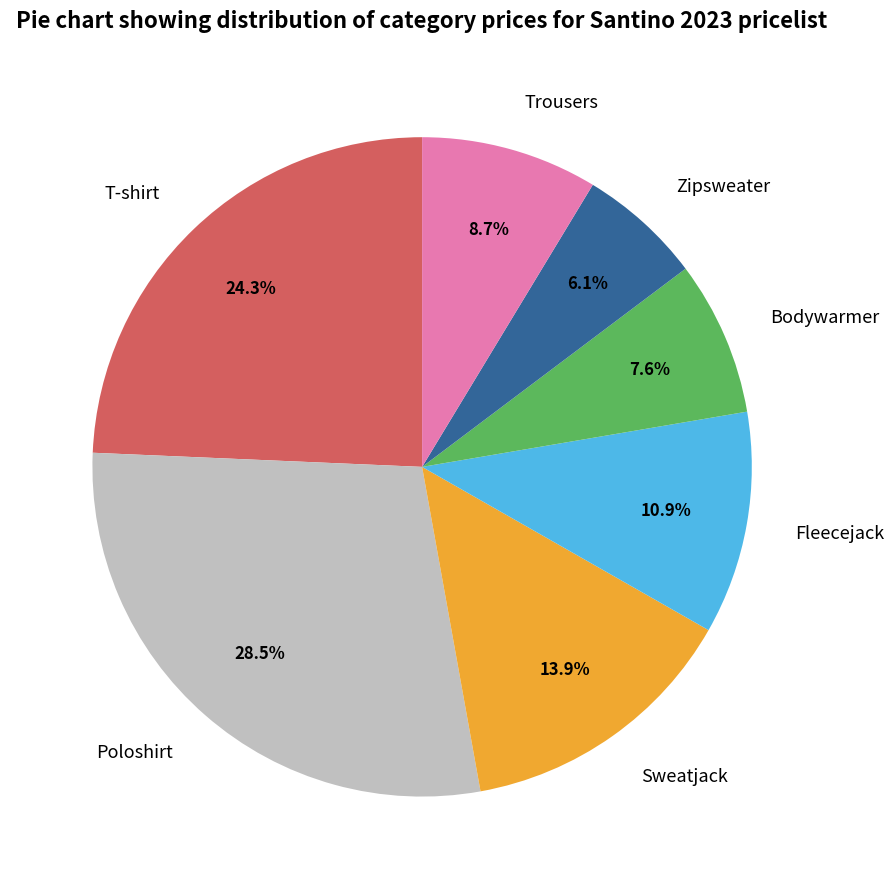

How many segments does this pie chart have?

7